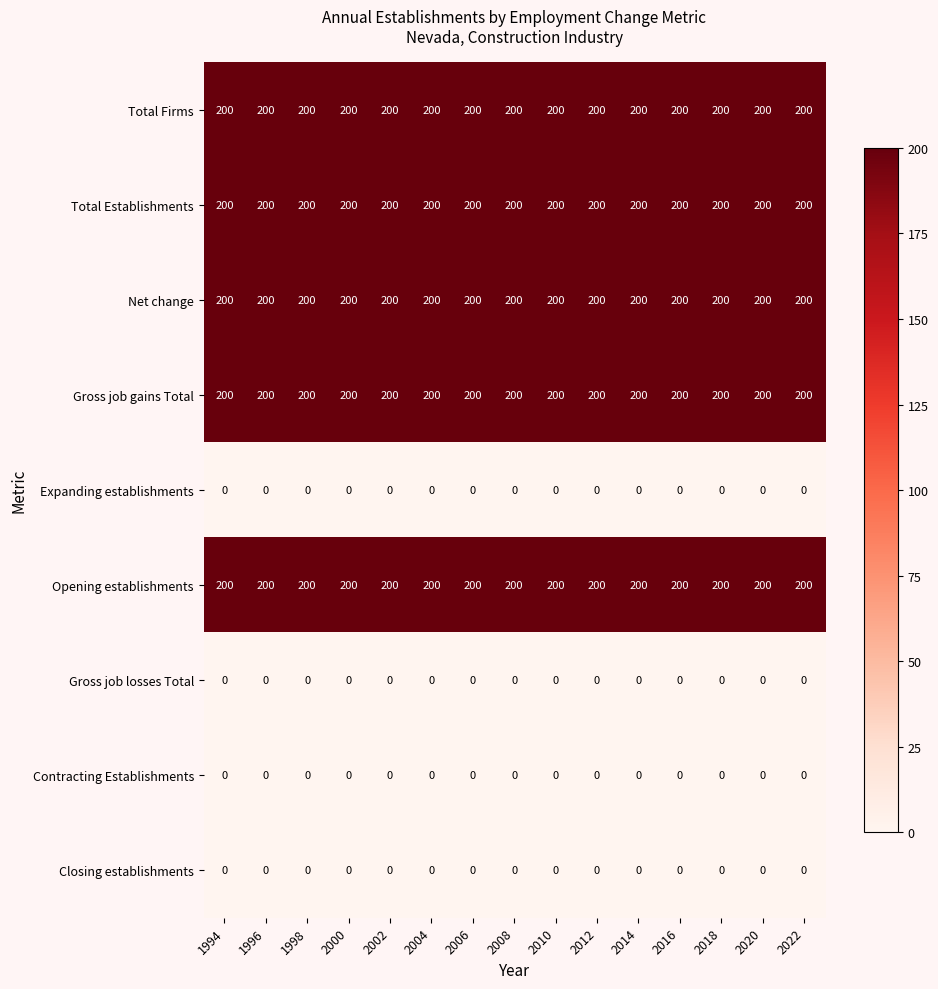

What is the maximum value for Total Establishments?

200